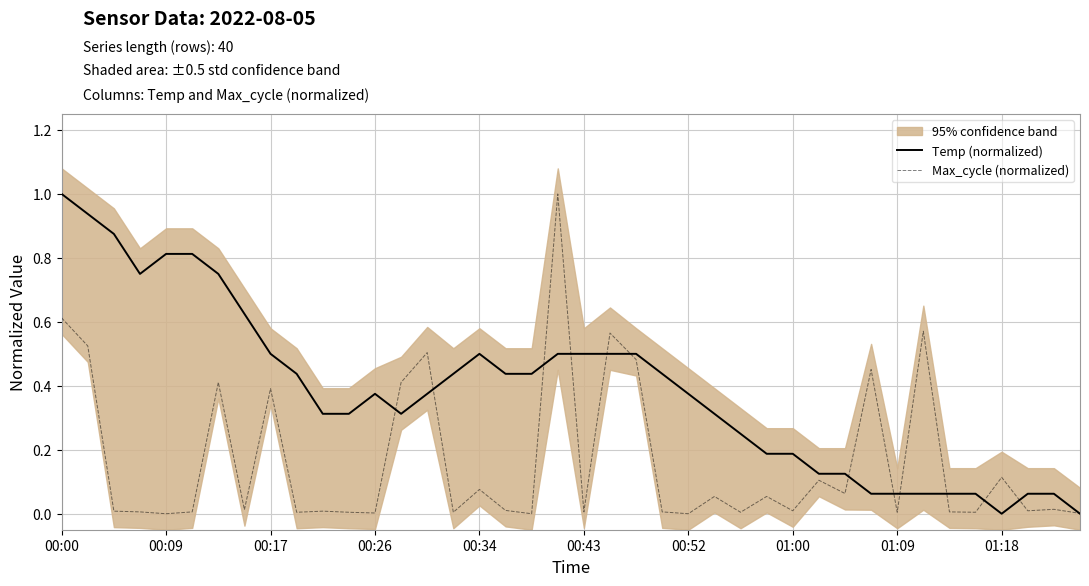

What is the sum of the Temp (normalized) values at 13 and 01:09?

0.8